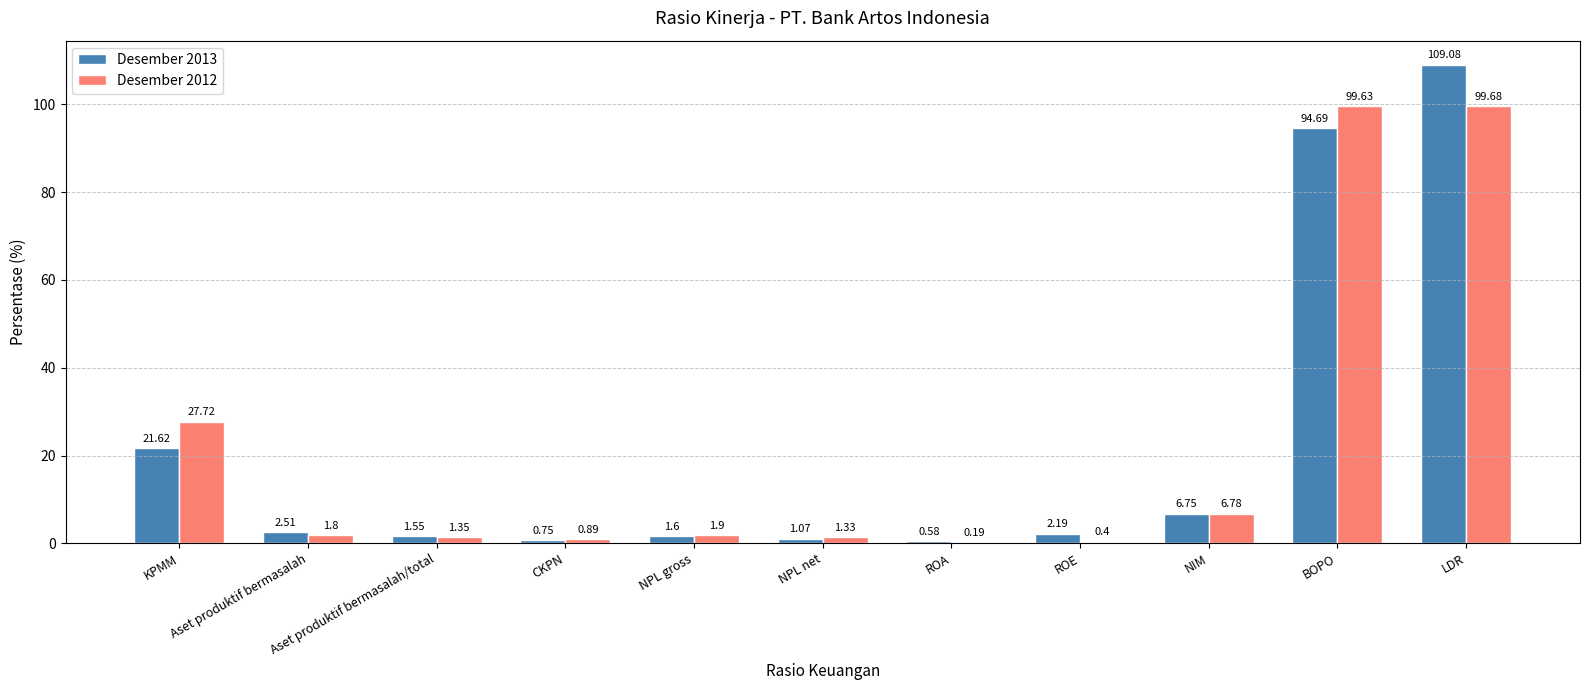

What is the maximum value for Desember 2013?

109.1